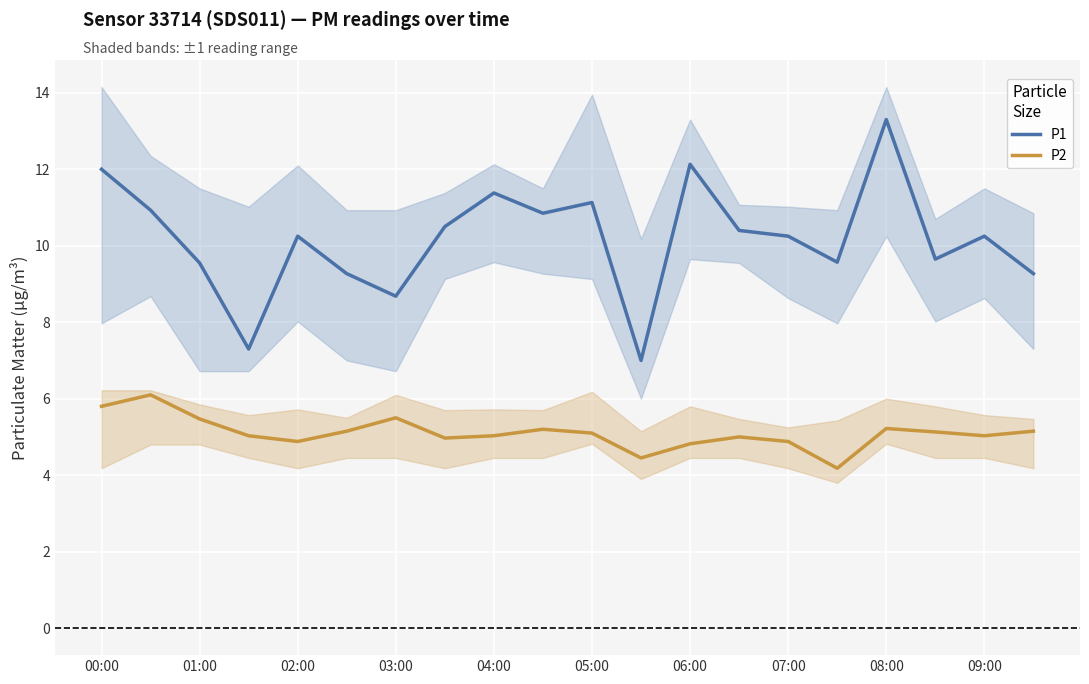

What is the greatest value displayed?

13.3